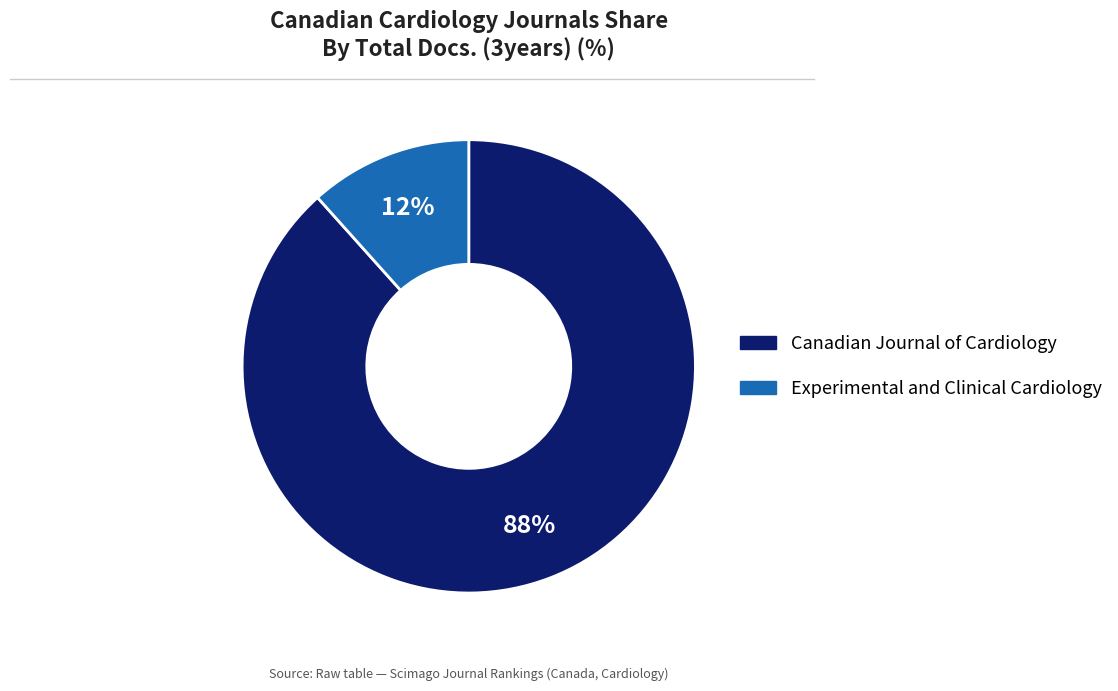

Count the number of slices in the pie.

2